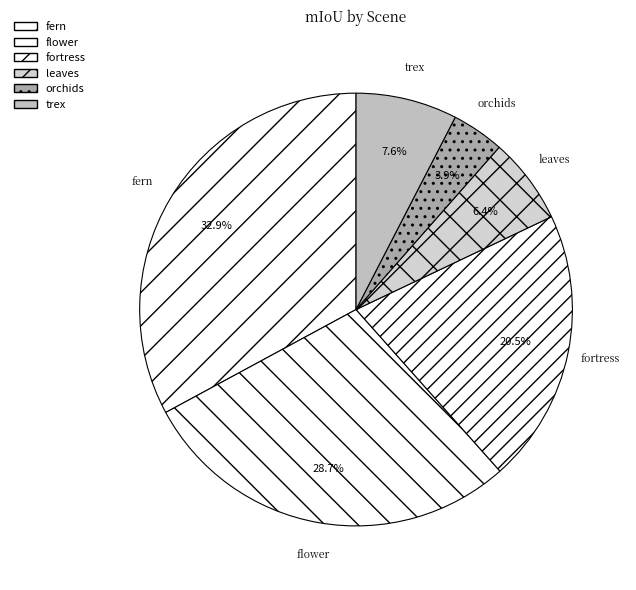

To the nearest percent, what percentage of the pie is fortress?

20%